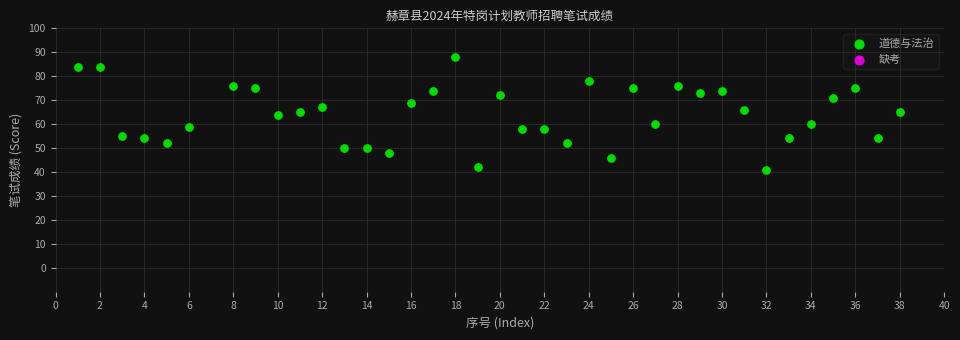

What is the range of X values (max minus min)?

37